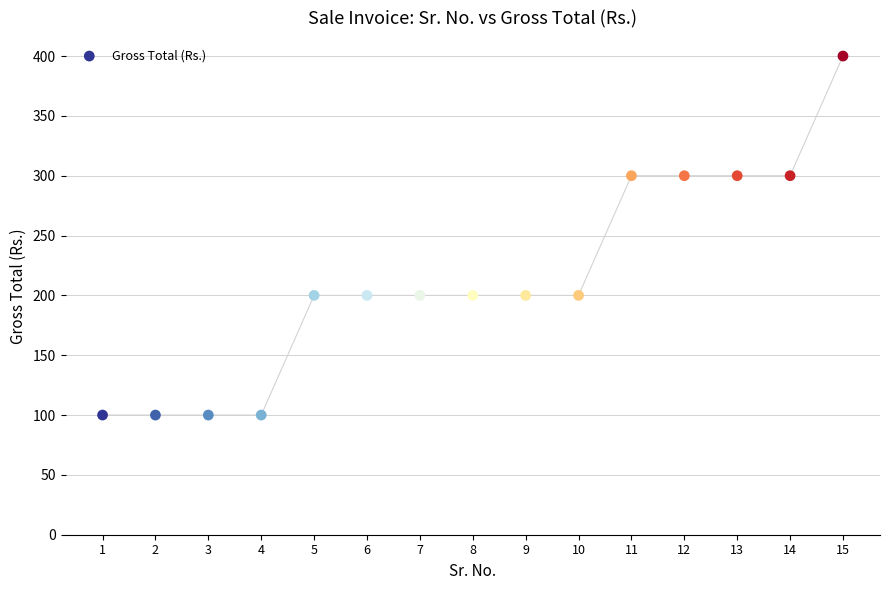

What is the range of Y values (max minus min)?

300